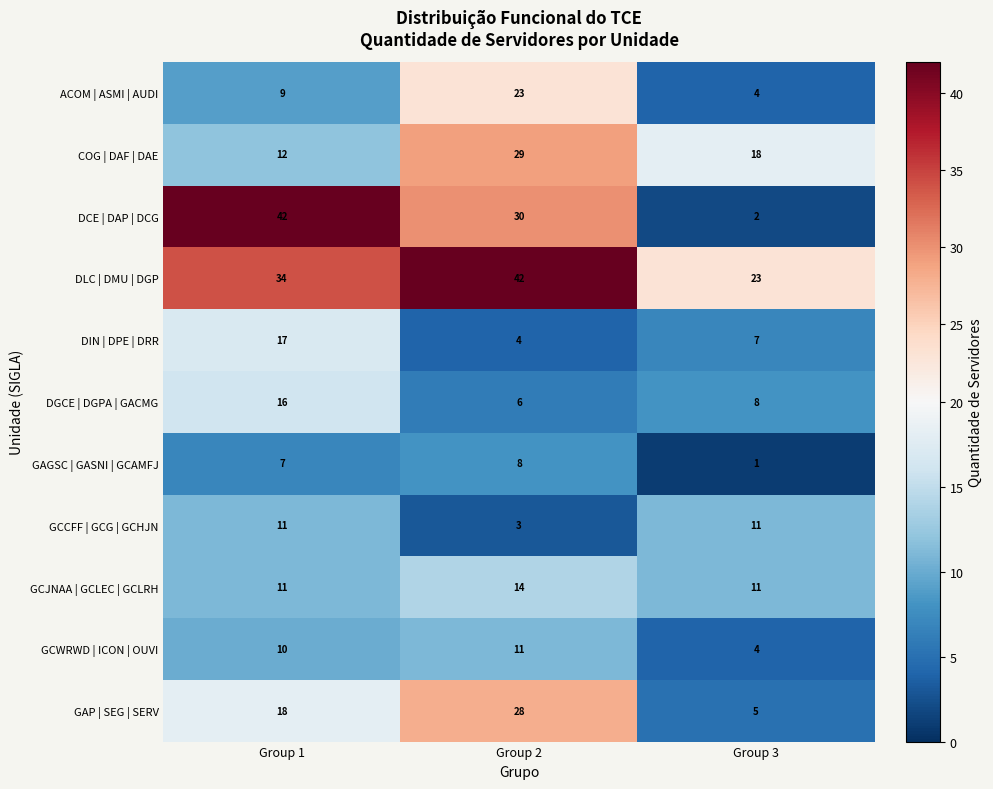

What is the greatest value displayed?

42